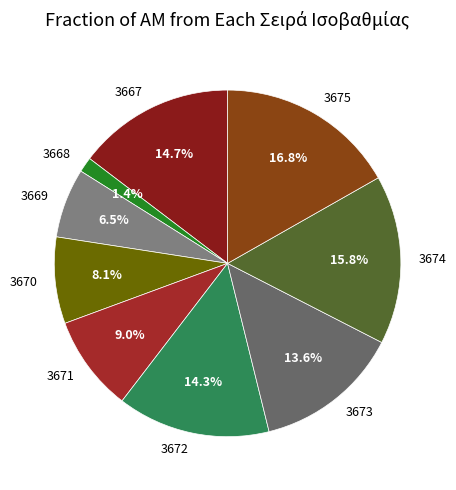

Which has a higher value, 3667 or 3669?

3667